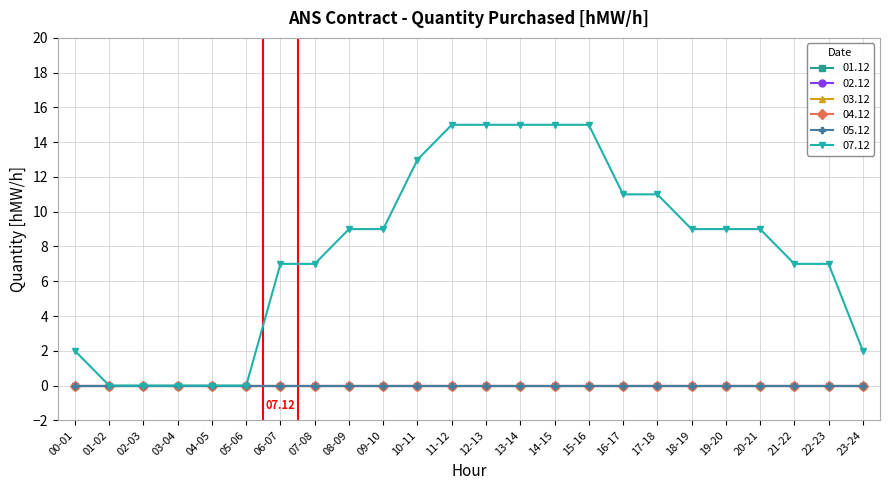

Is this an area chart (filled region under the line)?

No